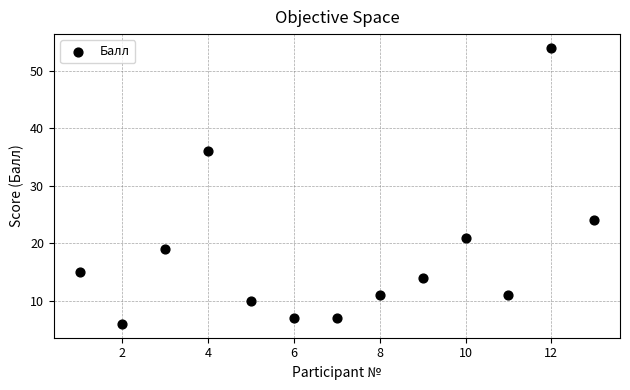

What is the range of X values (max minus min)?

12